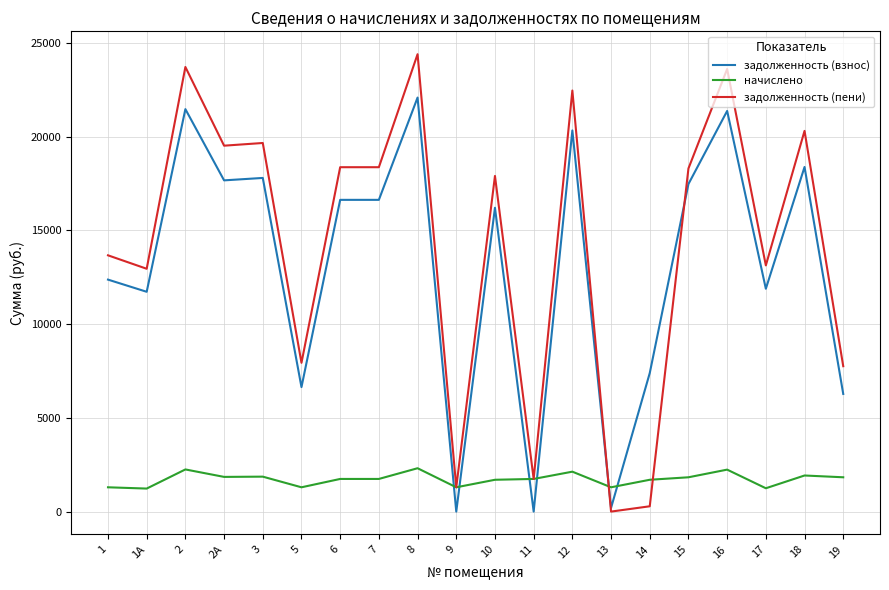

Between which two adjacent categories do задолженность (взнос) and начислено first intersect?

8 and 9